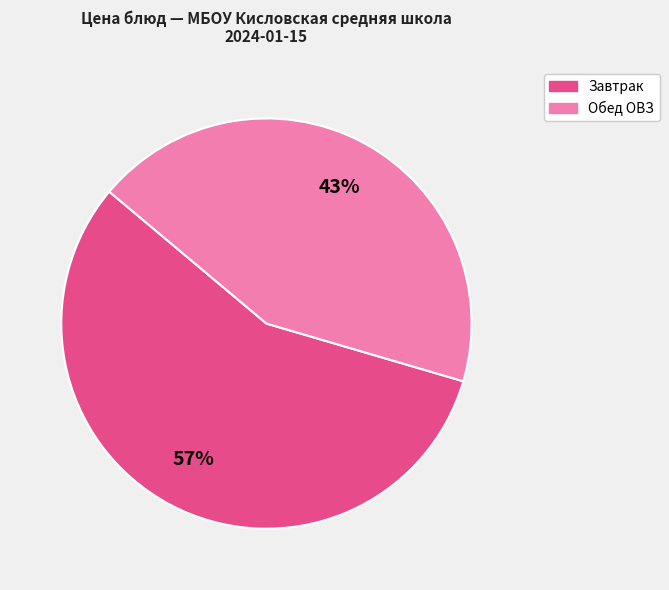

Is there a majority slice in this chart?

Yes